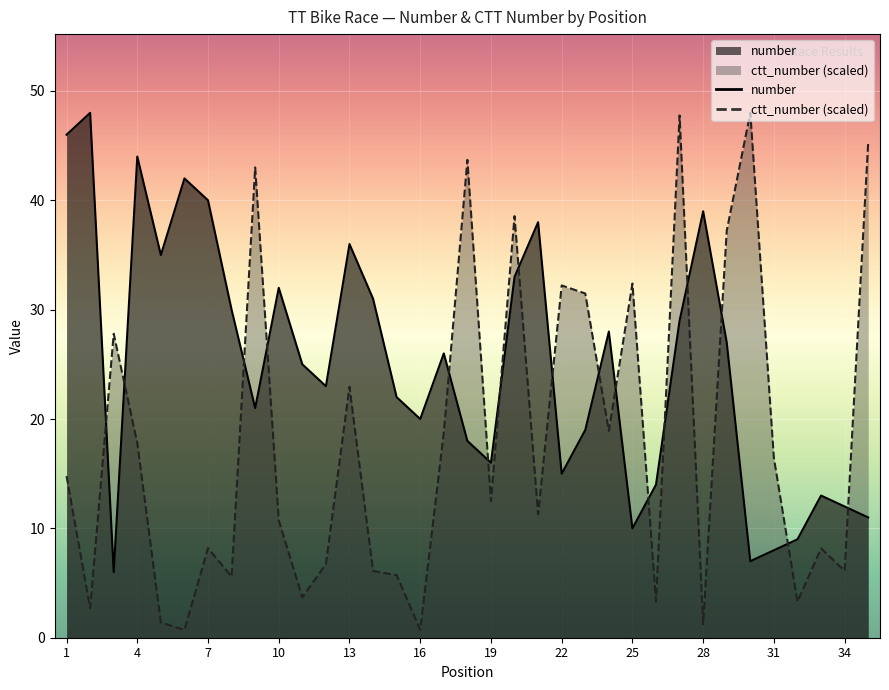

How many values in the number series exceed 25?

17